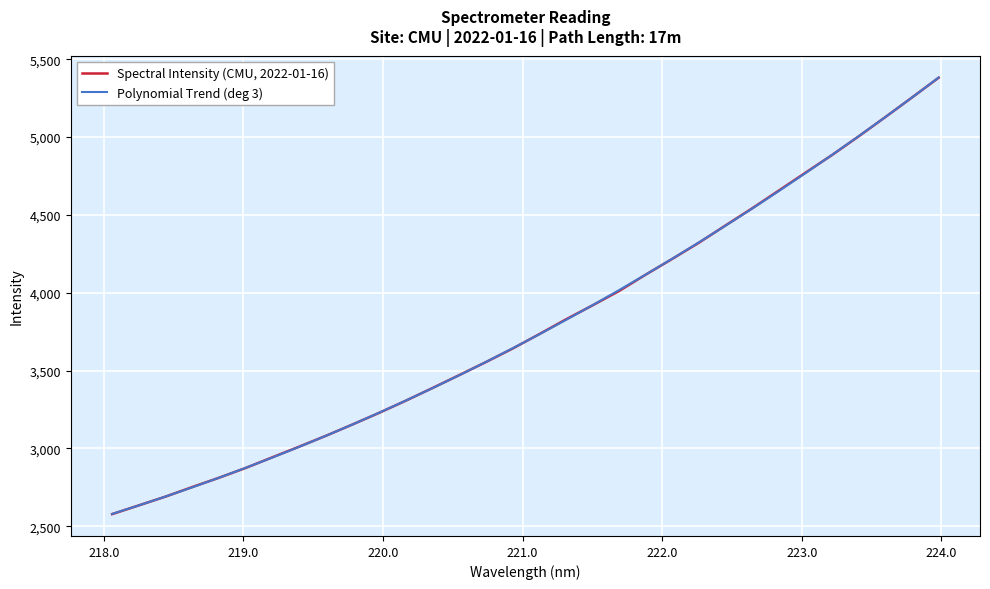

Reading left to right, transcribe all the data shown in this chart.

Spectral Intensity (CMU, 2022-01-16): 2578.1	2634.3	2690.6	2752.0	2811.6	2874.4	2943.0	3011.0	3080.6	3153.5	3228.3	3306.5	3387.8	3470.5	3554.2	3640.8	3733.5	3828.2	3918.5	4011.2	4116.2	4217.9	4321.7	4432.9	4542.8	4656.9	4771.7	4885.6	5005.4	5129.1	5254.8	5381.7
Polynomial Trend (deg 3): 2579.6	2634.2	2691.0	2750.2	2811.6	2875.4	2941.4	3009.9	3080.6	3153.7	3229.1	3307.0	3387.2	3469.8	3554.9	3642.4	3732.3	3824.6	3919.5	4016.8	4116.7	4219.0	4323.9	4431.2	4541.2	4653.6	4768.7	4886.4	5006.6	5129.4	5254.9	5382.9